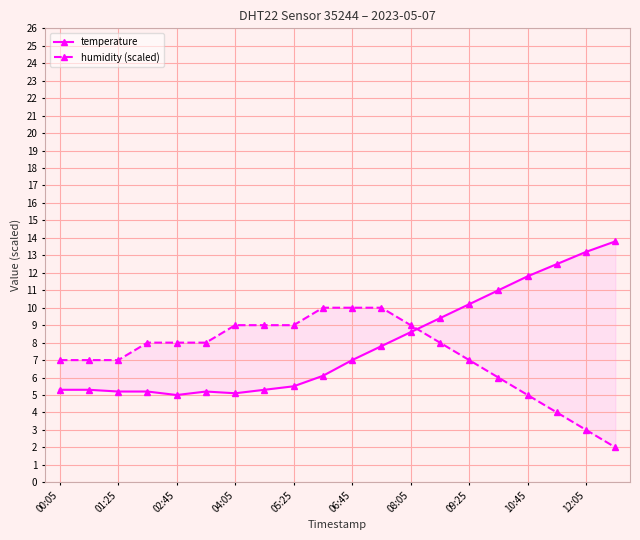

At how many categories does at least one series exceed 5?

20